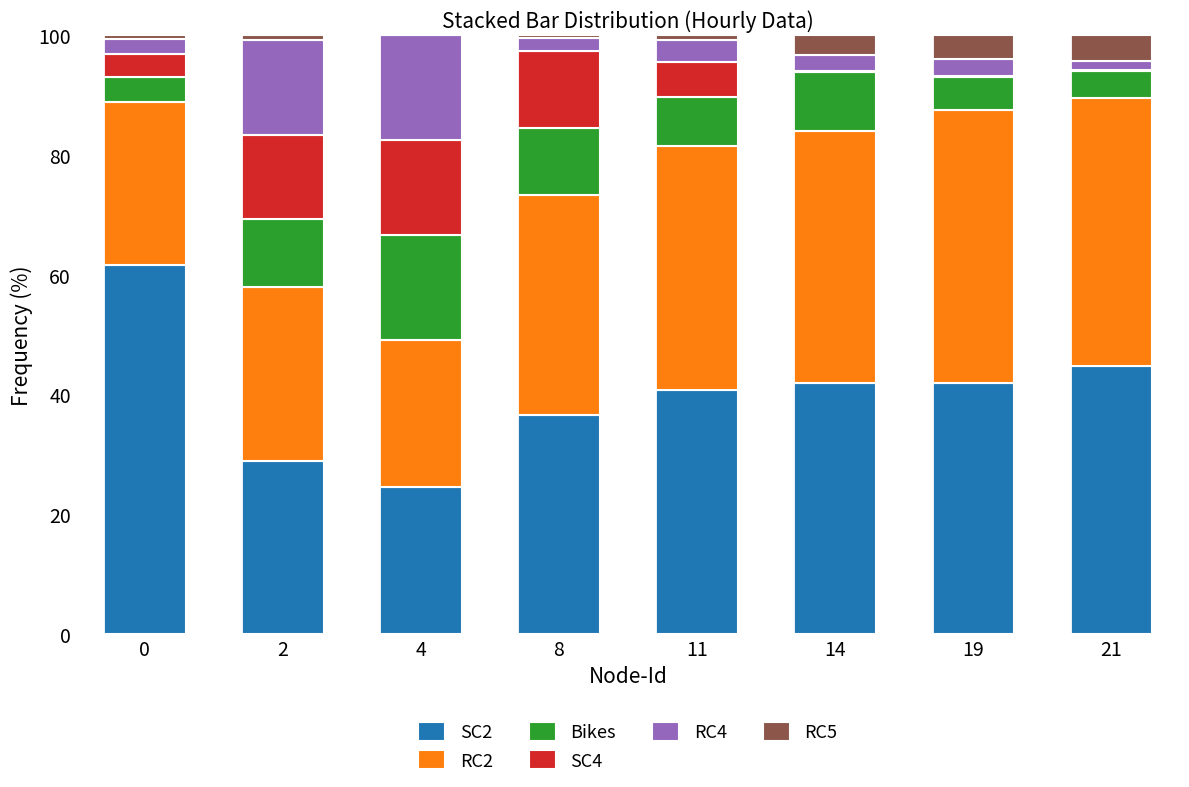

What is the sum of all SC2 values?

321.1